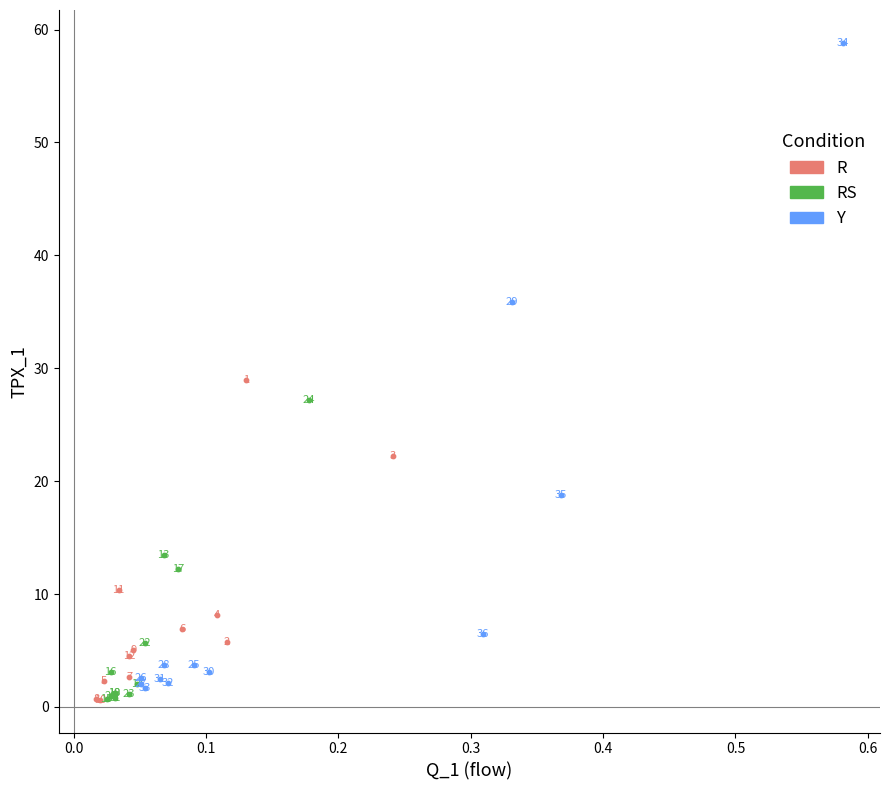

What are all the series names shown in the legend?

R, RS, Y